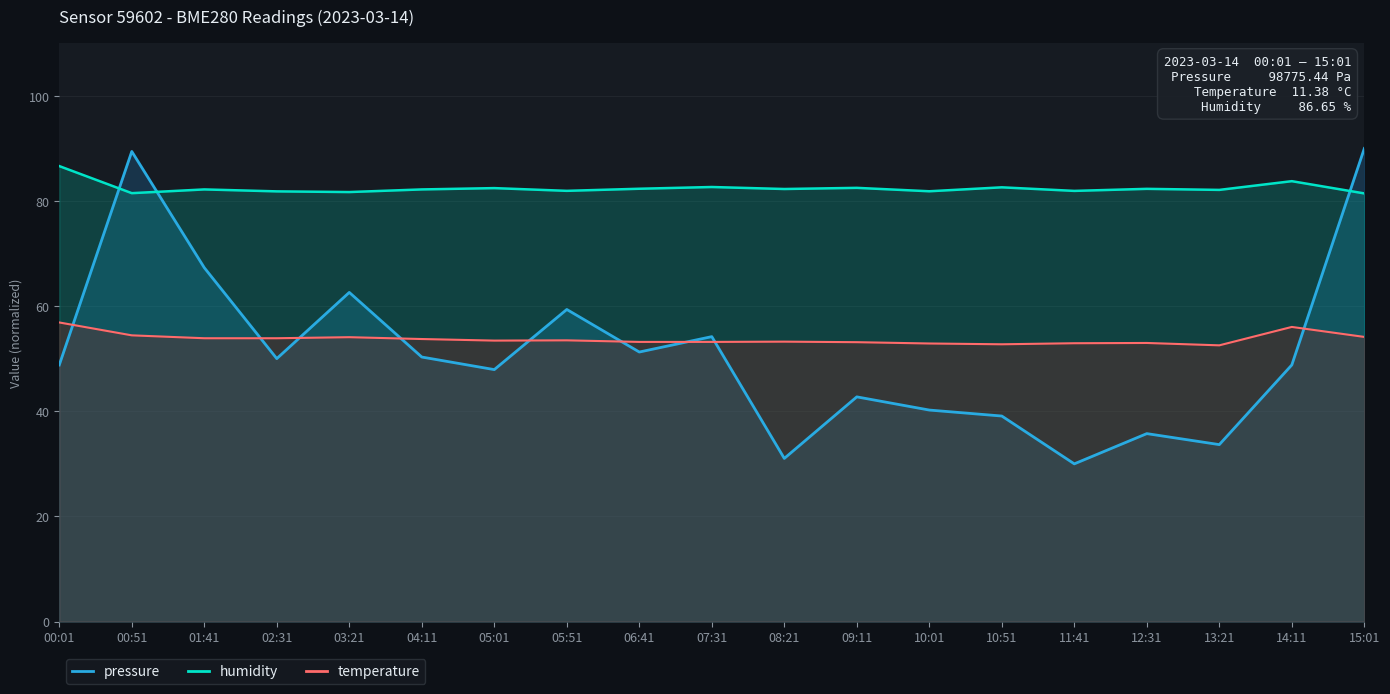

Reading left to right, list all the values displayed in this chart.

pressure: 00:01=48.8	00:51=89.4	01:41=67.3	02:31=50.0	03:21=62.6	04:11=50.3	05:01=47.9	05:51=59.4	06:41=51.3	07:31=54.2	08:21=31.0	09:11=42.7	10:01=40.2	10:51=39.1	11:41=30.0	12:31=35.8	13:21=33.7	14:11=48.8	15:01=90.0
humidity: 00:01=86.7	00:51=81.5	01:41=82.2	02:31=81.8	03:21=81.7	04:11=82.2	05:01=82.5	05:51=81.9	06:41=82.3	07:31=82.7	08:21=82.3	09:11=82.5	10:01=81.9	10:51=82.6	11:41=81.9	12:31=82.3	13:21=82.1	14:11=83.8	15:01=81.5
temperature: 00:01=56.9	00:51=54.4	01:41=53.9	02:31=53.9	03:21=54.1	04:11=53.8	05:01=53.4	05:51=53.5	06:41=53.2	07:31=53.2	08:21=53.2	09:11=53.2	10:01=52.9	10:51=52.8	11:41=52.9	12:31=53.0	13:21=52.5	14:11=56.0	15:01=54.1